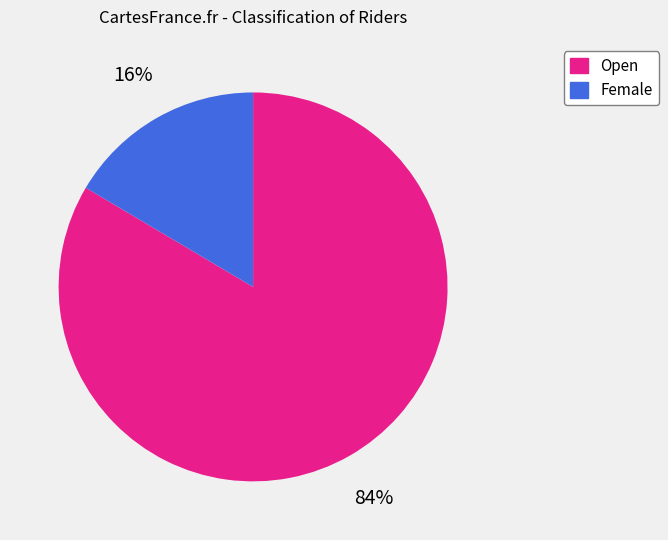

True or false: Female accounts for 9% of the total.

False